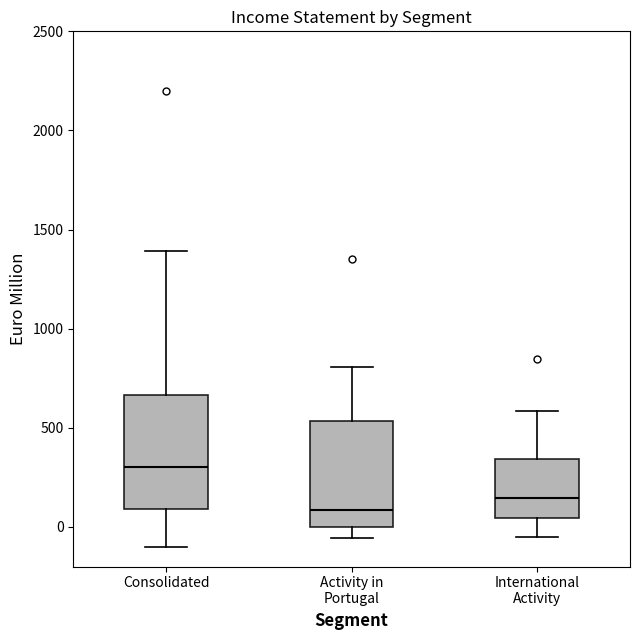

Which box has the lowest median line?

Activity in Portugal